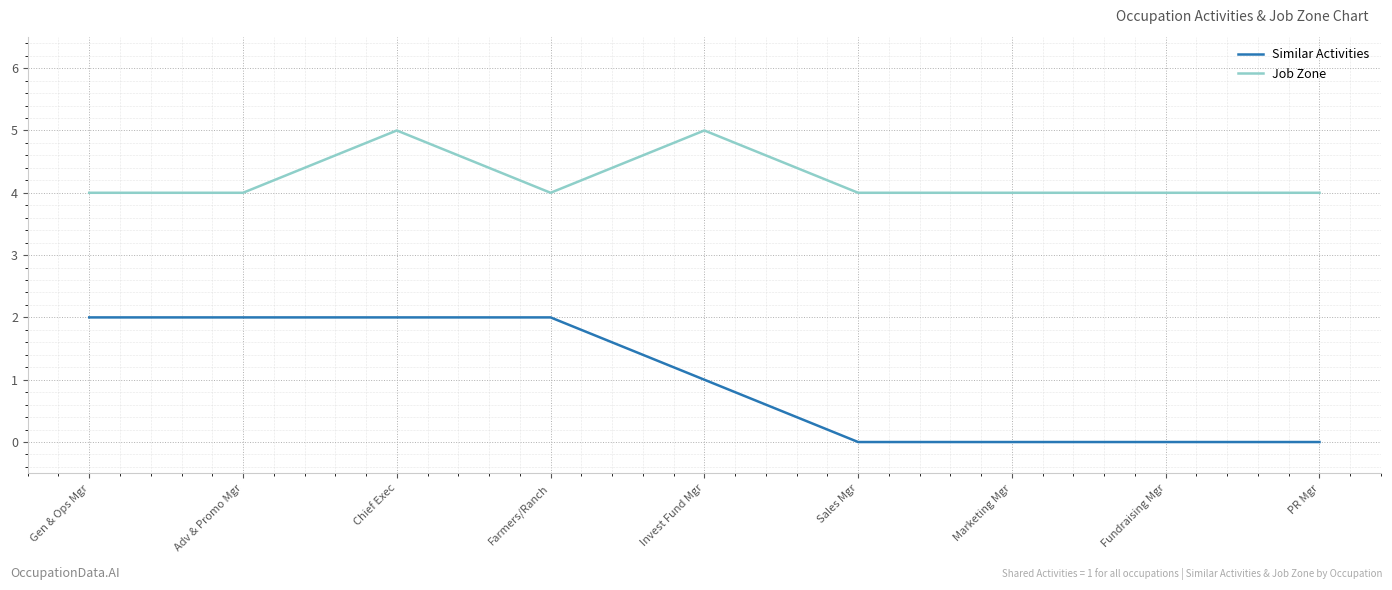

Count the number of categories in the chart.

9